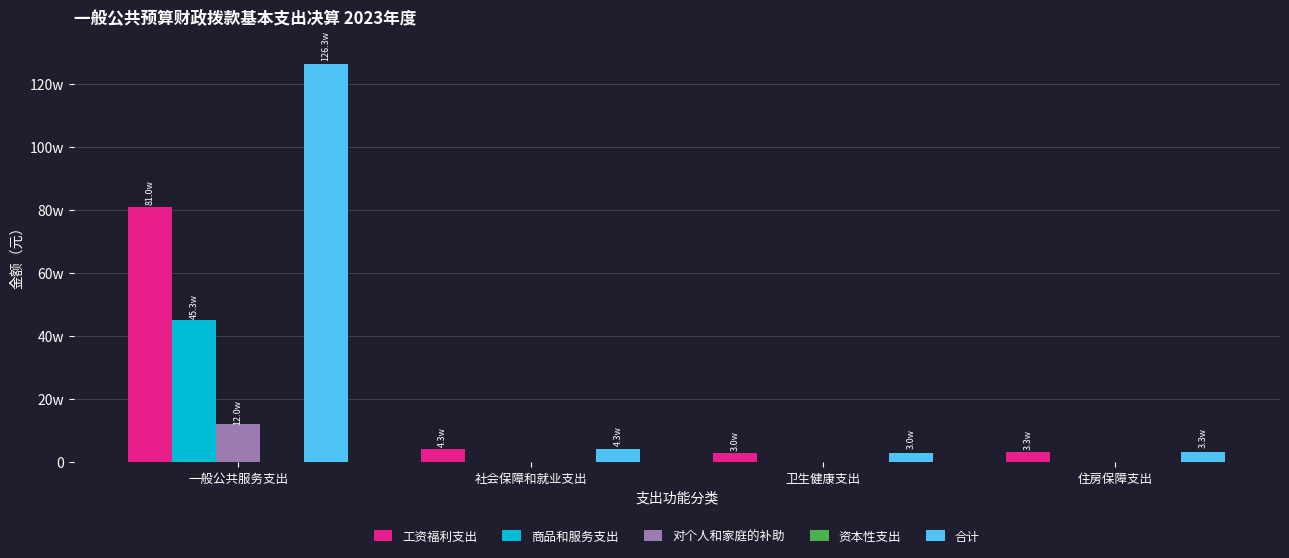

At which label is 对个人和家庭的补助 closest to 60211?

社会保障和就业支出